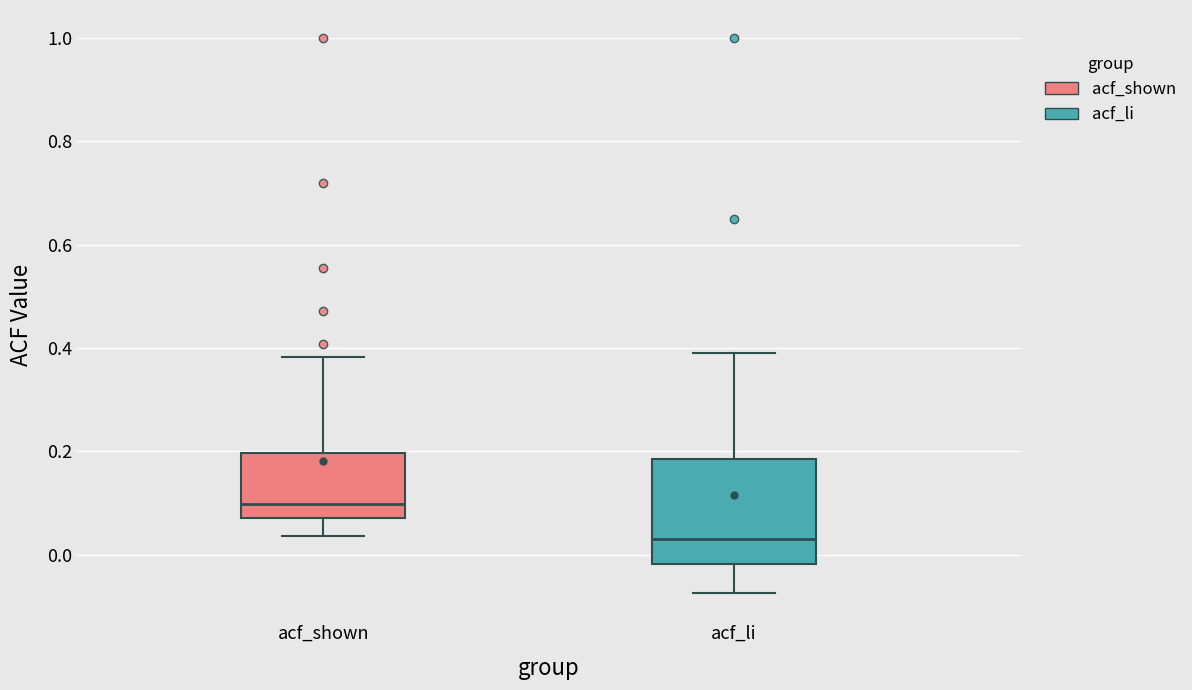

Comparing the boxes themselves (not the whiskers), which one is the tallest?

acf_li